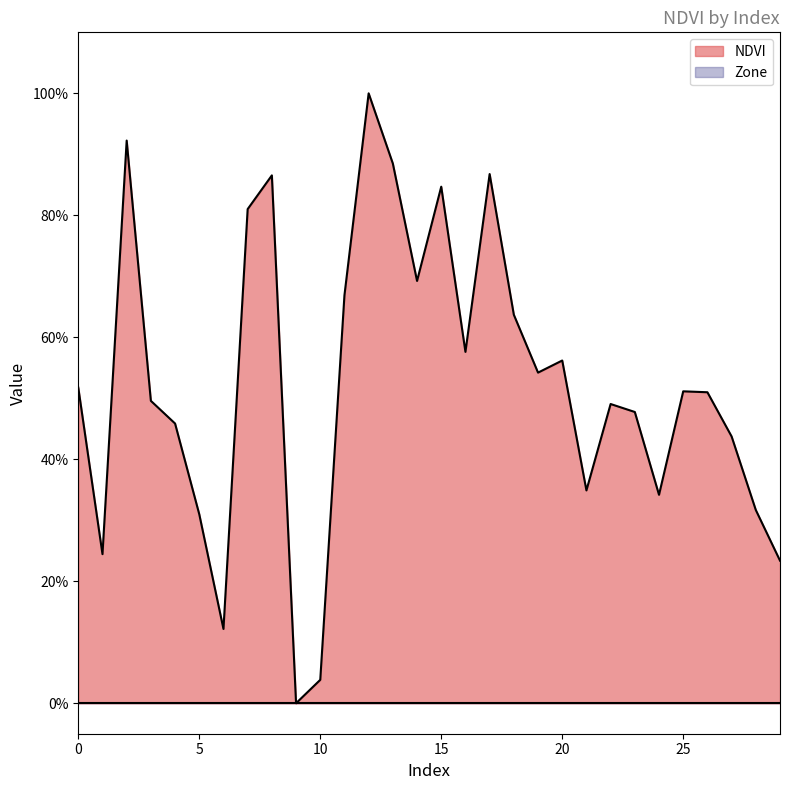

Is it true that the value at 6 is 18.0?

False